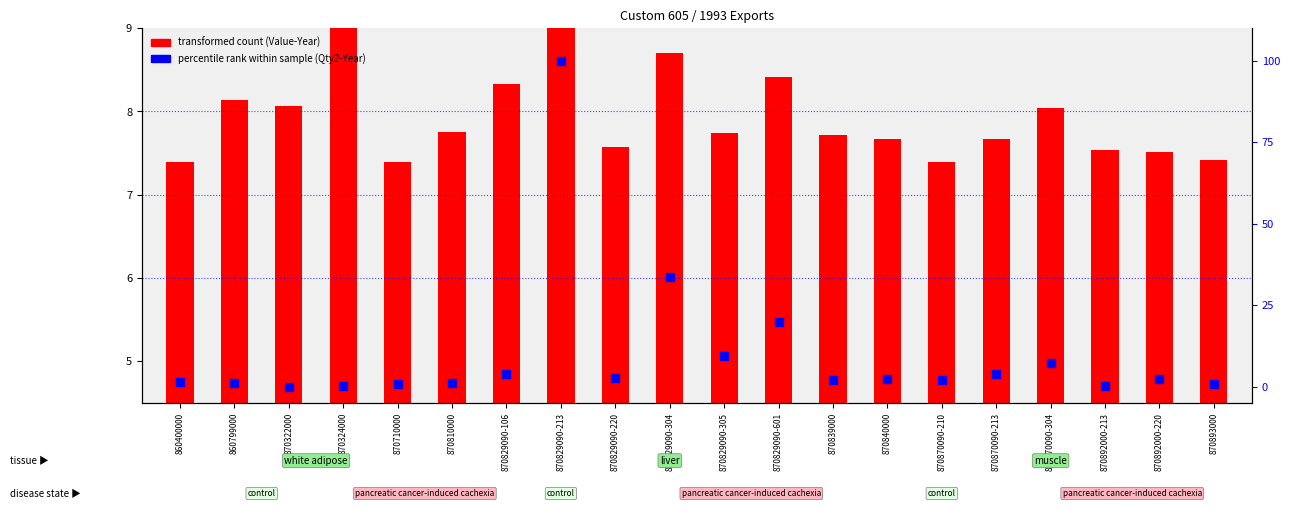

Which series contains the lowest Y value?

percentile rank within sample (Qty2-Year)